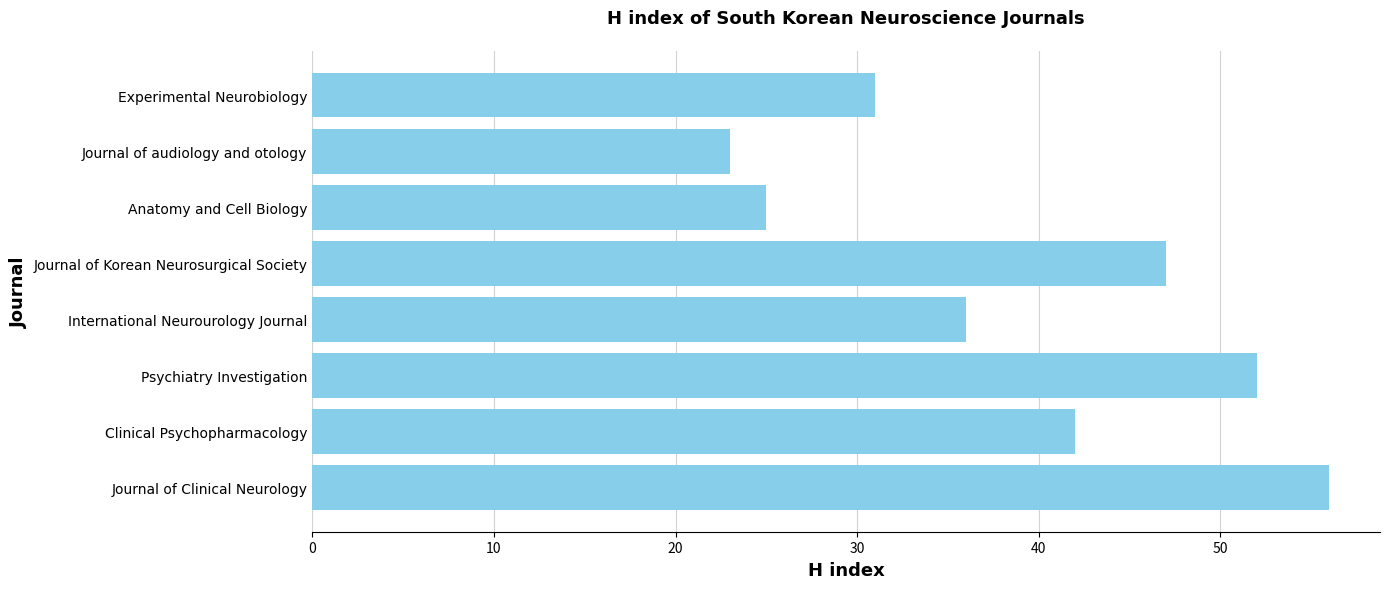

How many distinct data groups are displayed?

1